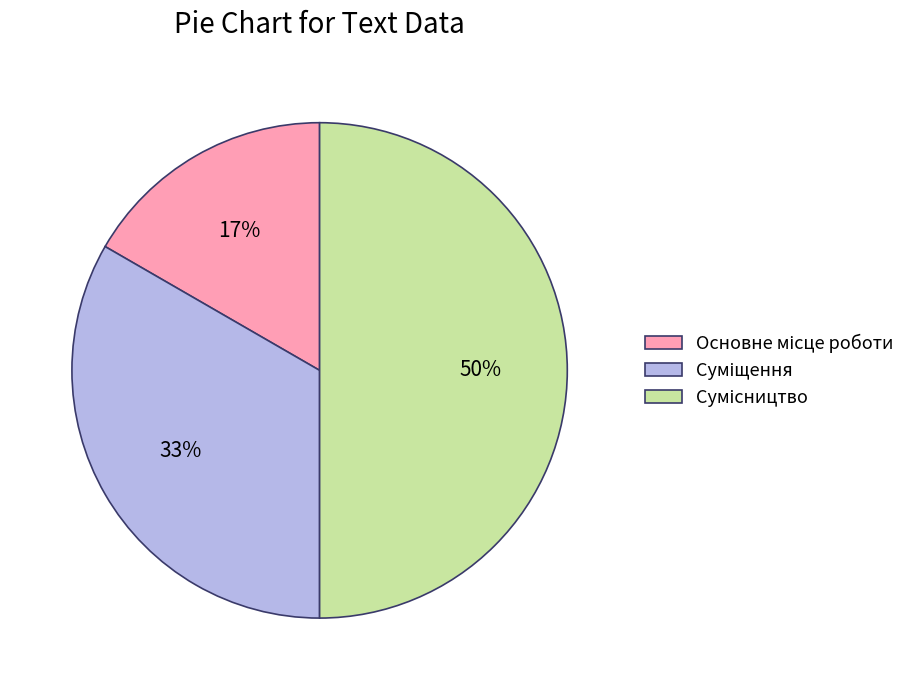

How many segments does this pie chart have?

3